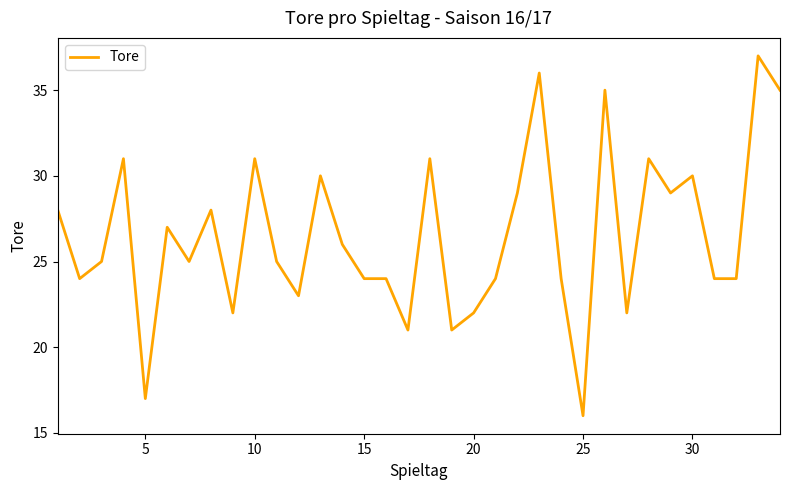

What is the greatest value displayed?

37